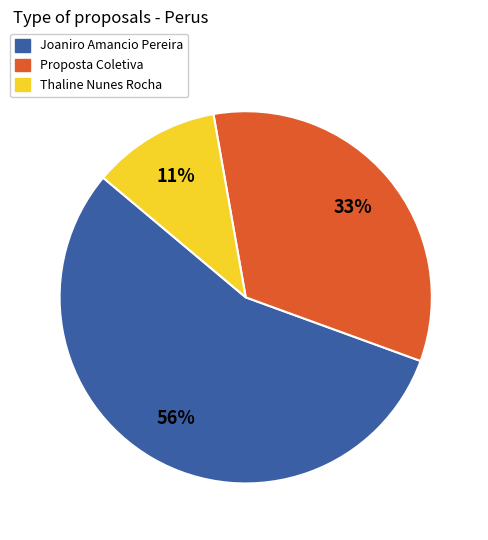

Does any single category account for the majority?

Yes